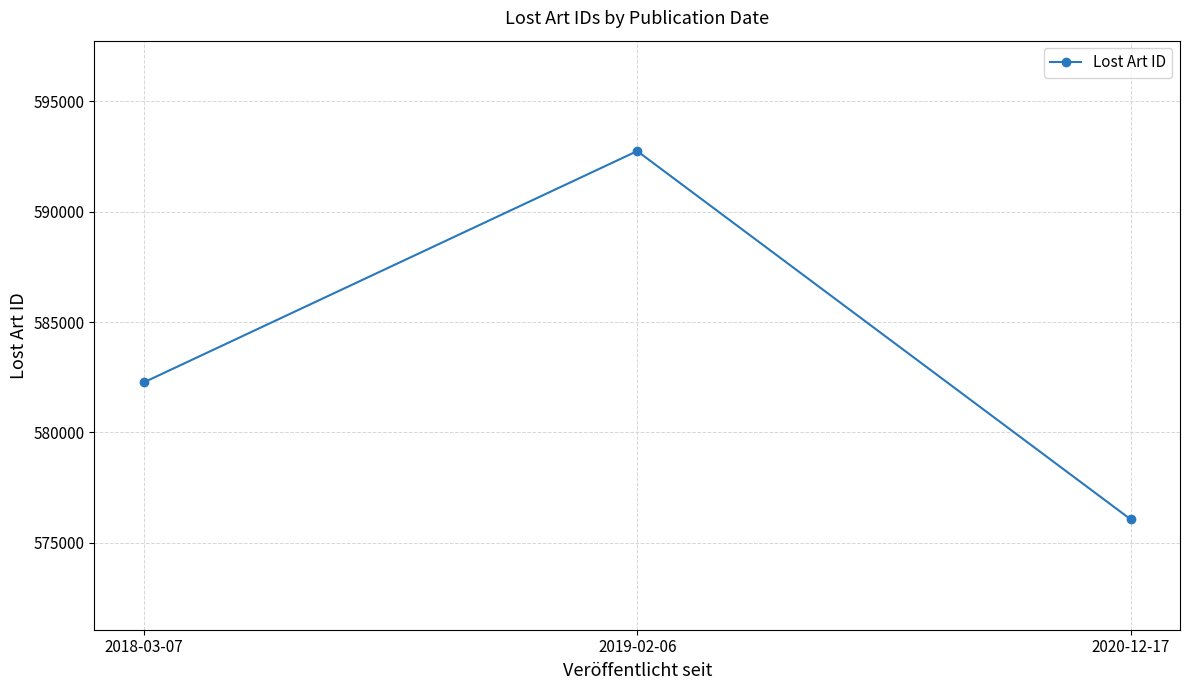

How many values are between 576065 and 592742?

3